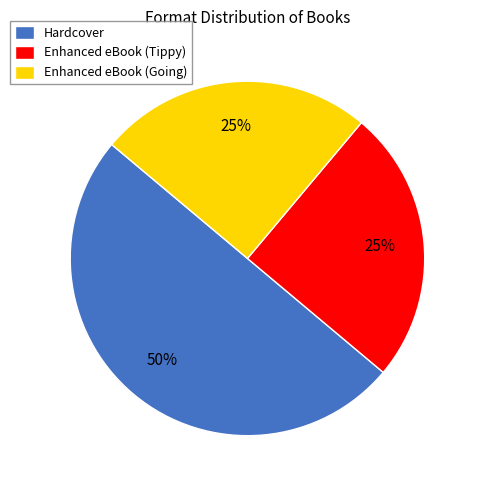

What is the largest slice in the pie chart?

Hardcover